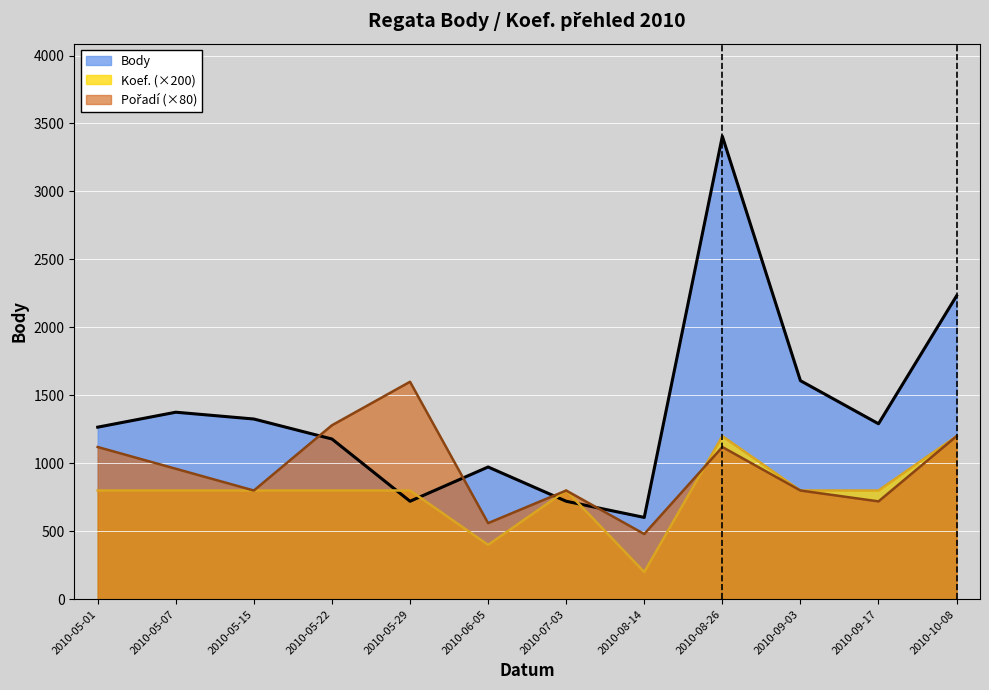

Where does the Pořadí series first go above 960?

2010-05-01